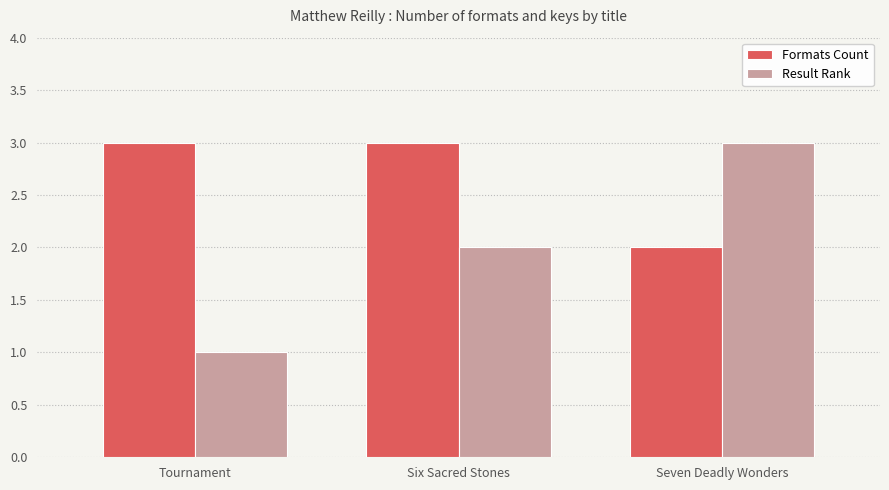

Reading right to left, transcribe all the data shown in this chart.

Formats Count: Seven Deadly Wonders=2	Six Sacred Stones=3	Tournament=3
Result Rank: Seven Deadly Wonders=3	Six Sacred Stones=2	Tournament=1